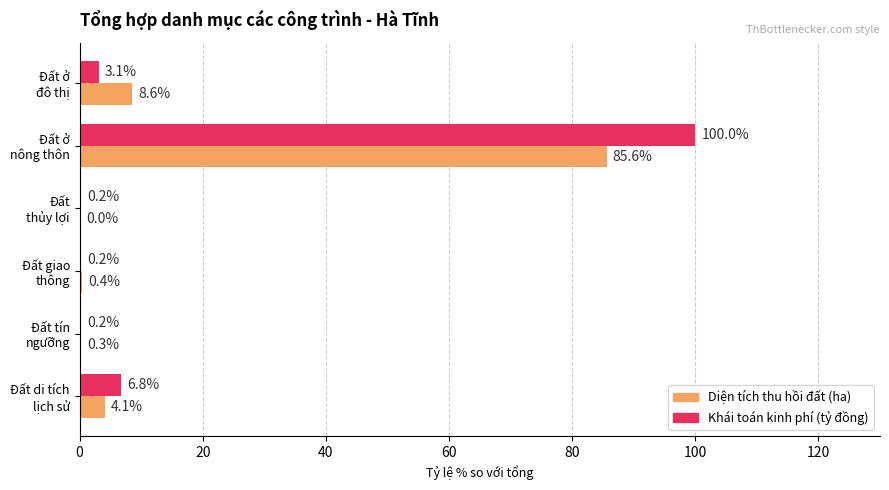

Which series has the largest total across all categories?

Khái toán kinh phí (tỷ đồng)